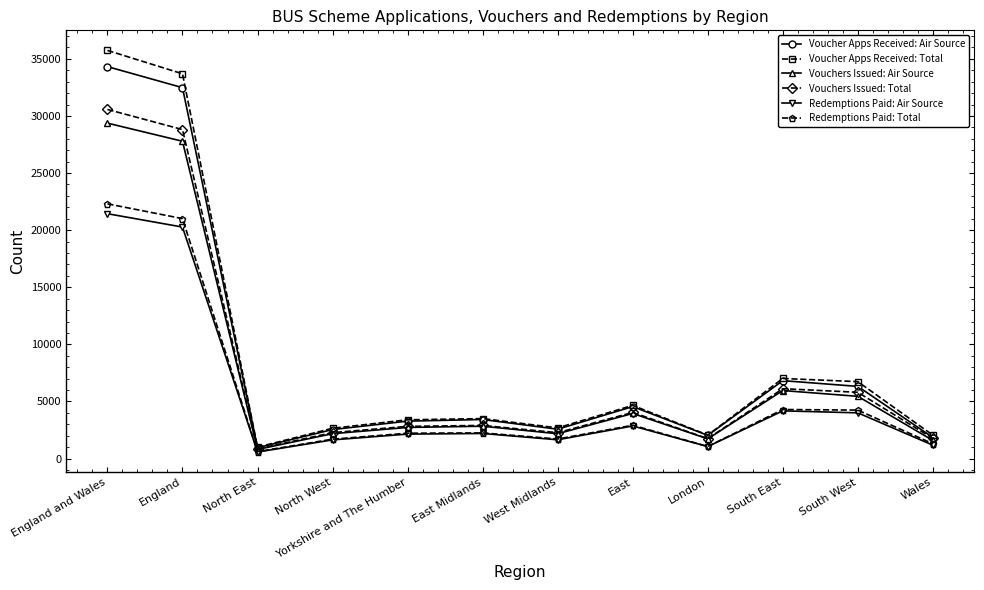

What is the label of the 10th point from the right?

North East